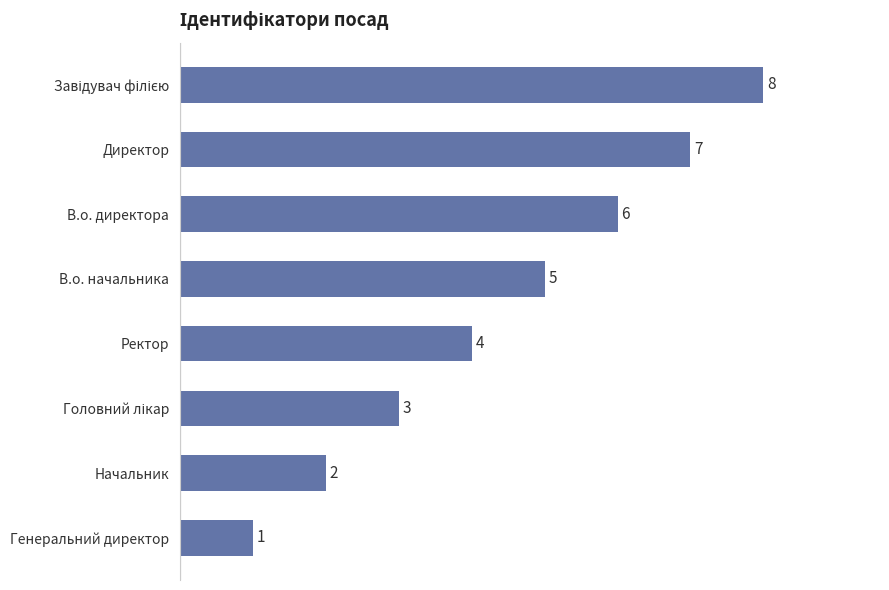

What is the maximum value shown in the chart?

8